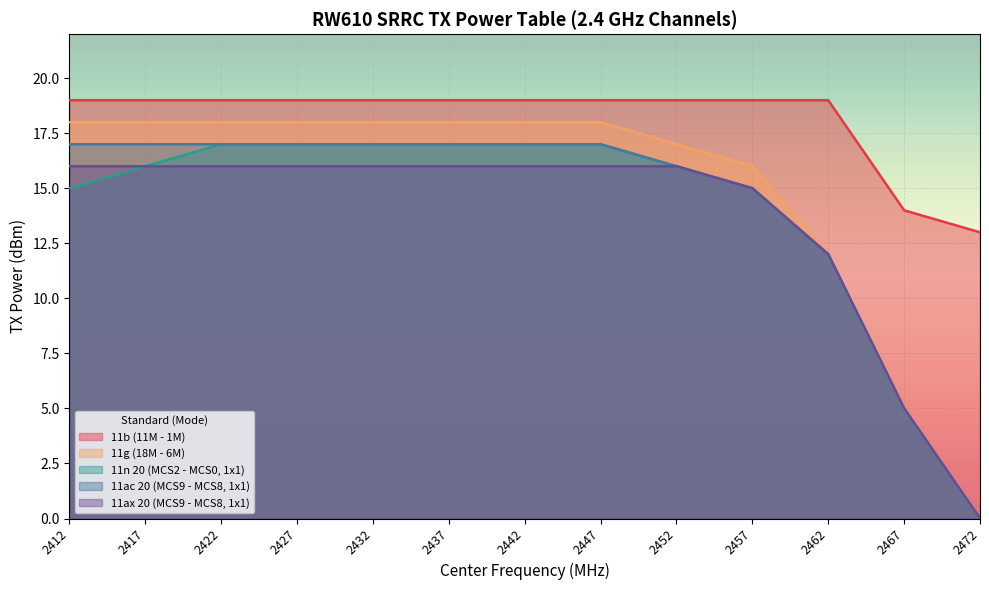

Reading left to right, list all the values displayed in this chart.

11b (11M - 1M): 19	19	19	19	19	19	19	19	19	19	19	14	13
11g (18M - 6M): 18	18	18	18	18	18	18	18	17	16	12	5	0
11n 20 (MCS2 - MCS0, 1x1): 15	16	17	17	17	17	17	17	16	15	12	5	0
11ac 20 (MCS9 - MCS8, 1x1): 17	17	17	17	17	17	17	17	16	15	12	5	0
11ax 20 (MCS9 - MCS8, 1x1): 16	16	16	16	16	16	16	16	16	15	12	5	0